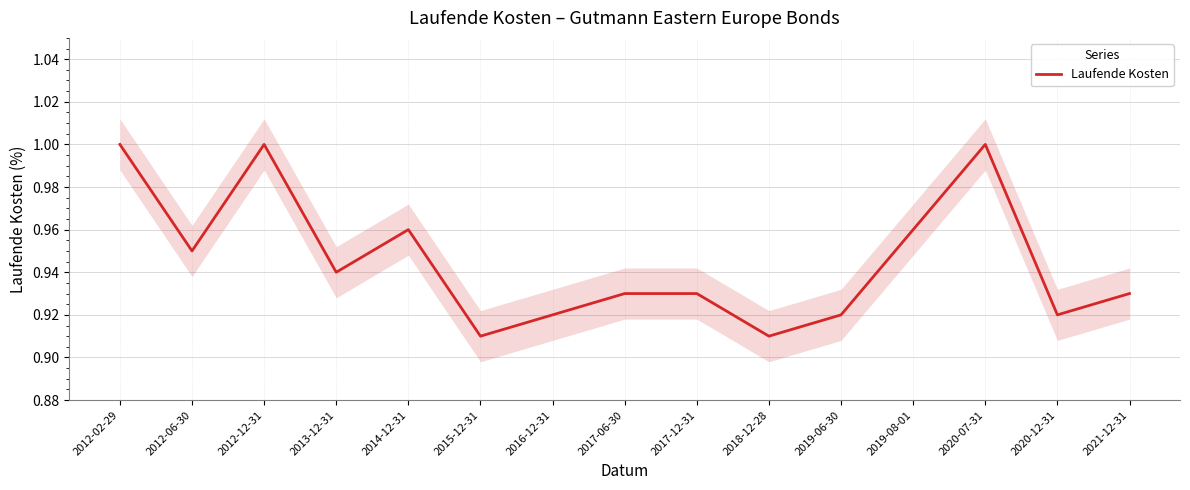

How many values are between 0 and 1?

15